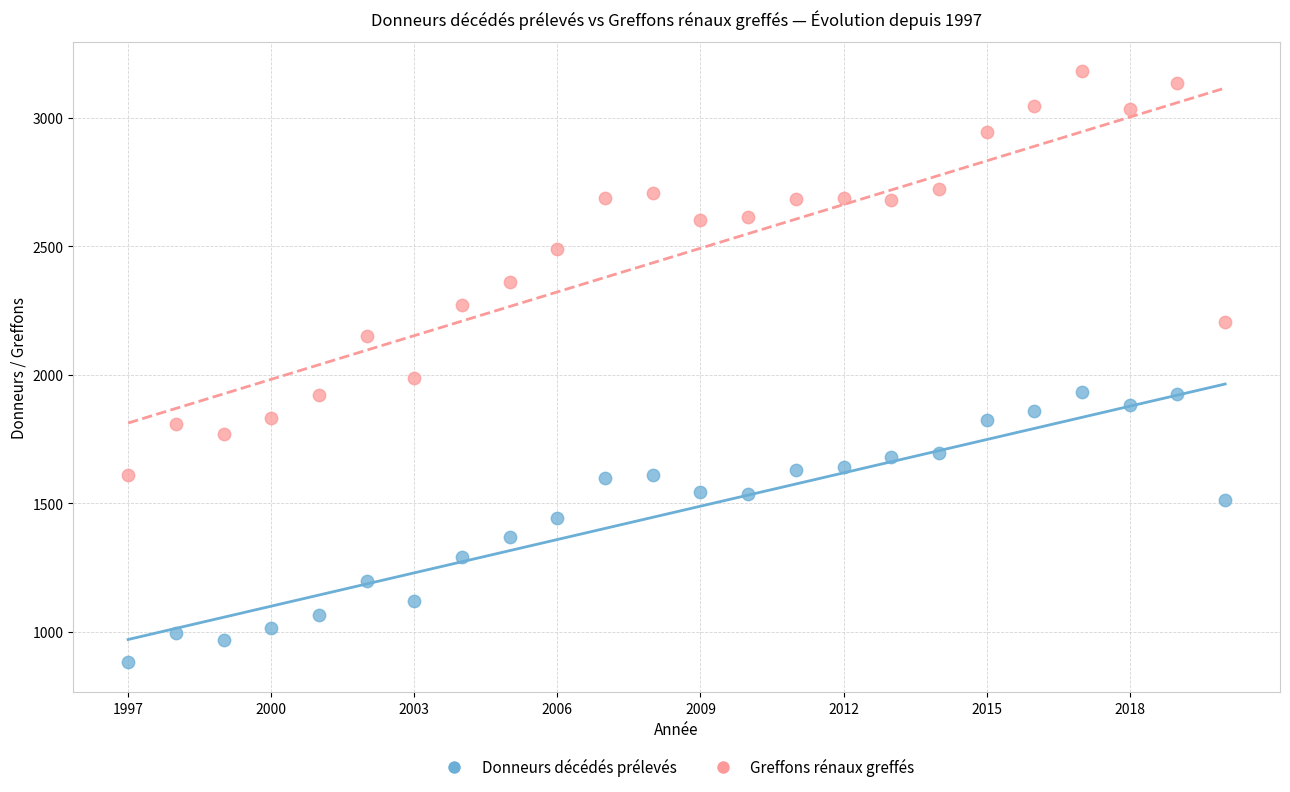

Across all series, what Y value is closest to 2031?

1989